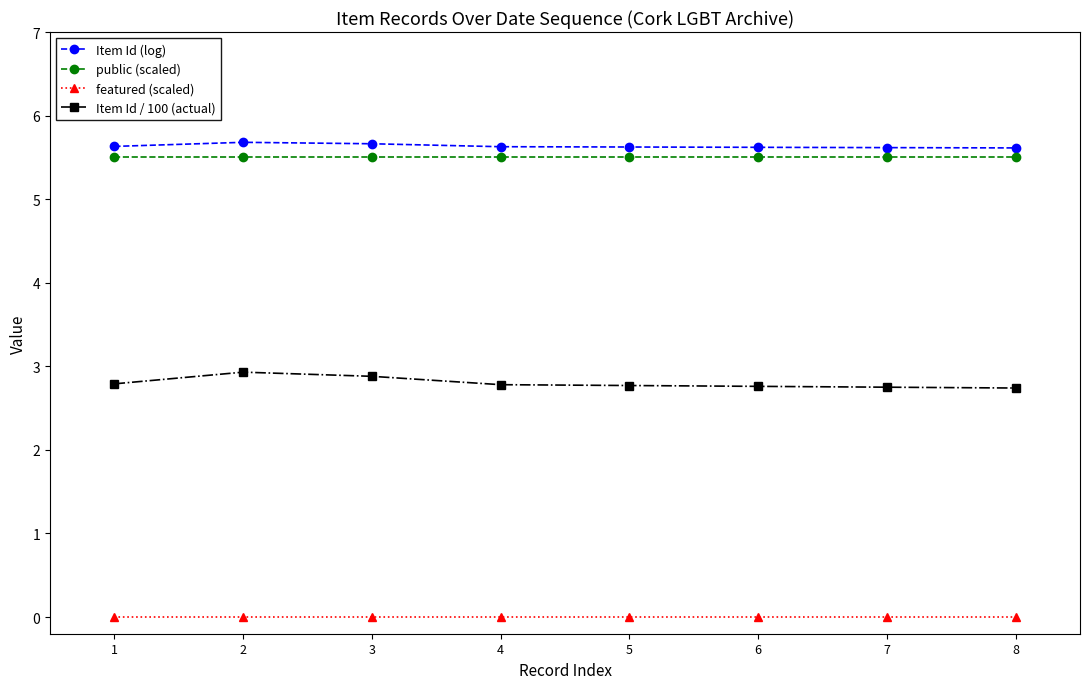

True or false: Item Id / 100 (actual) and Item Id (log) cross at least once.

False